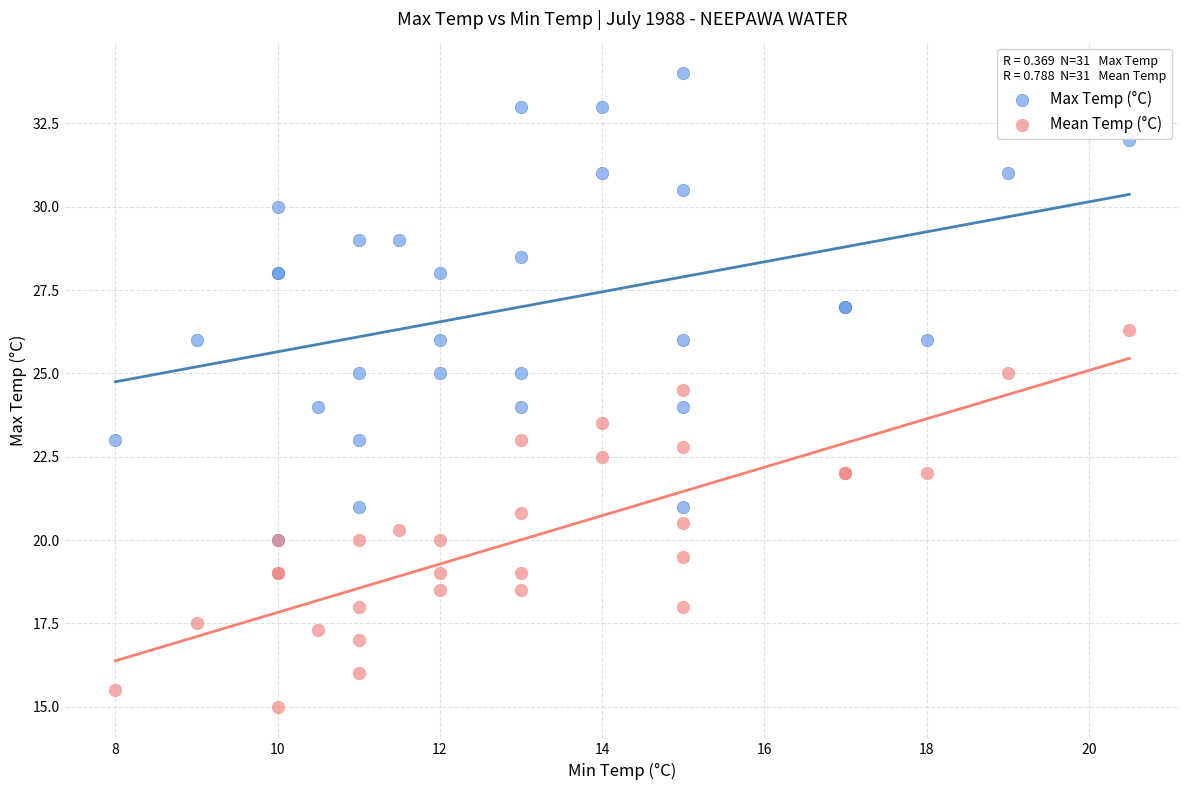

What are all the series names shown in the legend?

Max Temp (°C), Mean Temp (°C)